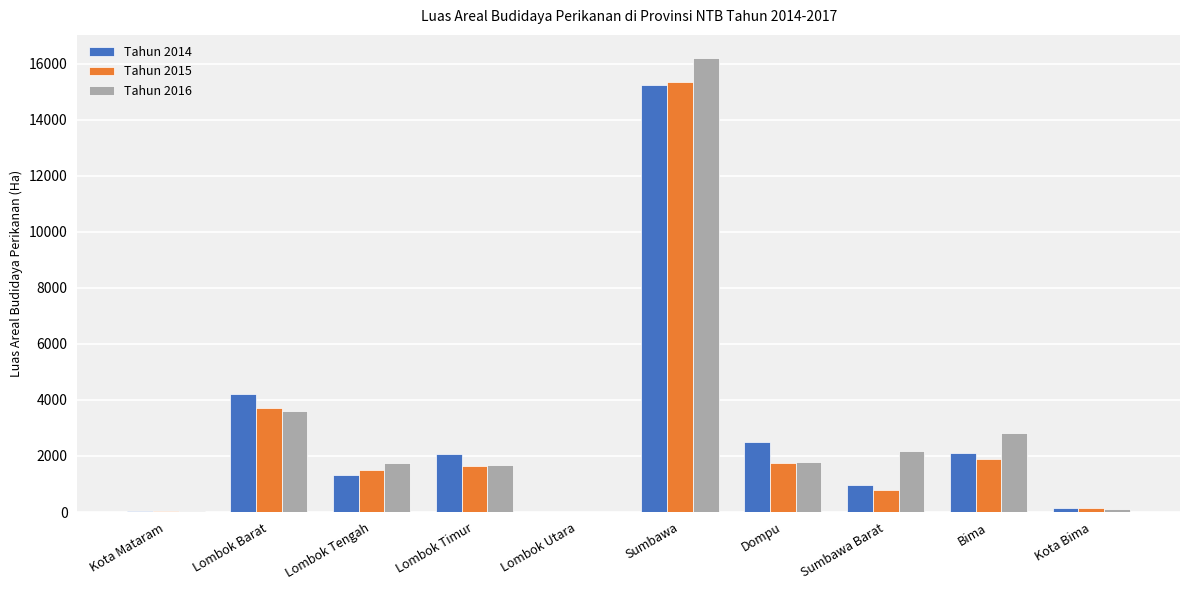

The value of Tahun 2015 at Bima is 1884.9. True or false?

True